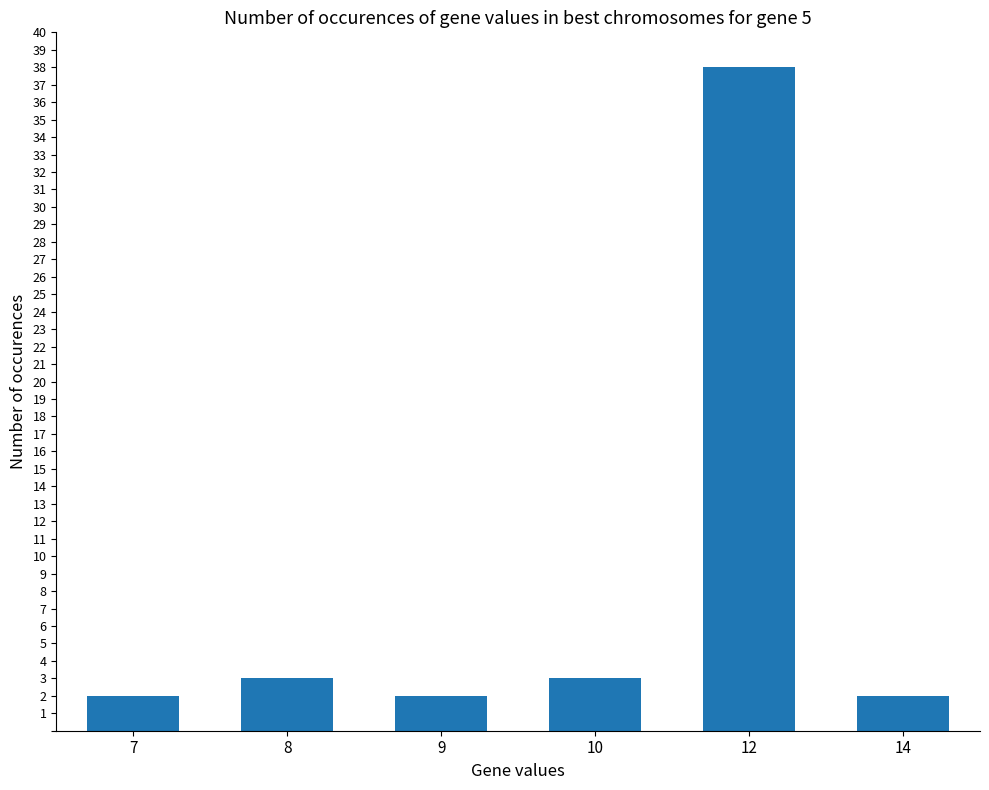

Reading right to left, transcribe all the data shown in this chart.

14=2	12=38	10=3	9=2	8=3	7=2